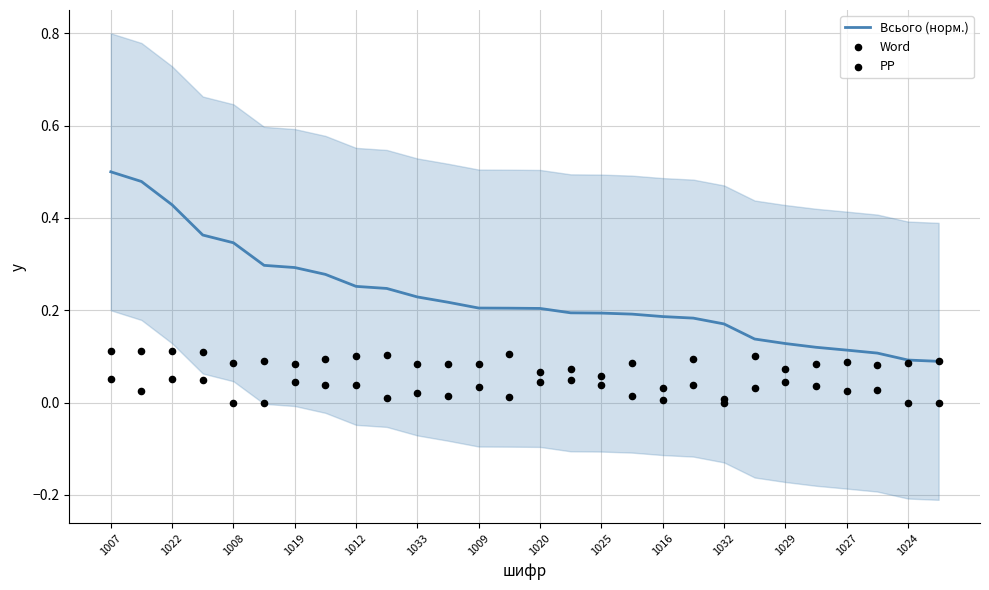

Is the value of PP at 27 greater than the value of Всього (норм.) at 15?

No